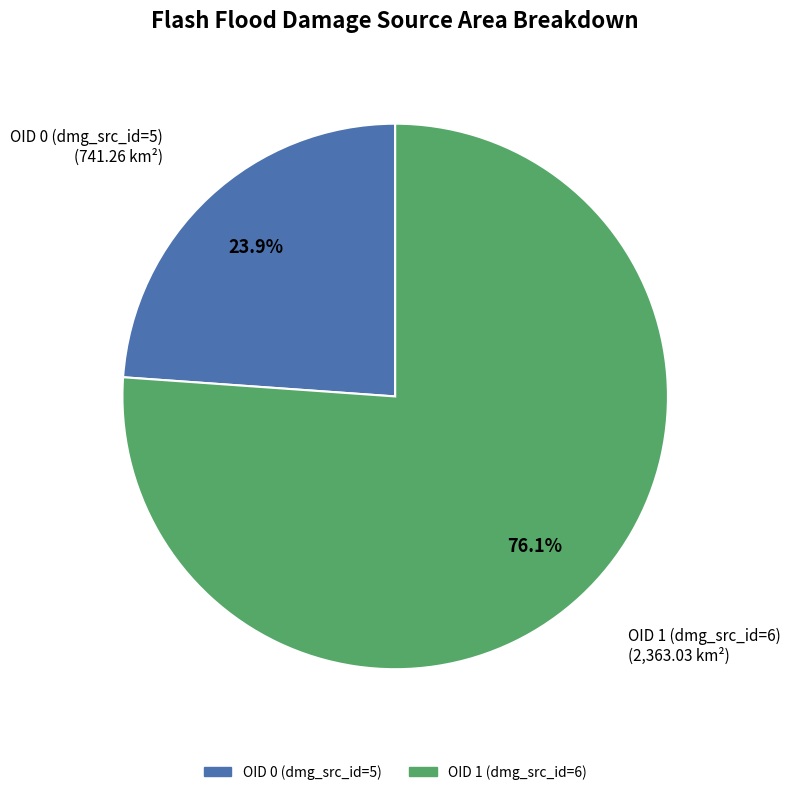

What portion of the pie excludes OID 1 (dmg_src_id=6)?

23.9%